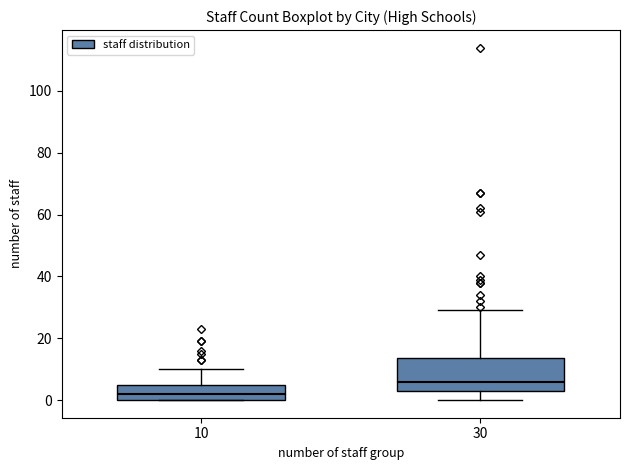

Reading left to right, read every box against the y-axis: the position of its median line, the range the box covers, and the ends of its whiskers. The values are not printed on the chart, so give them approximately, as read against the axis.

10: median 2, box 0 to 4, whiskers 0 to 10
30: median 6, box 4 to 14, whiskers 0 to 30